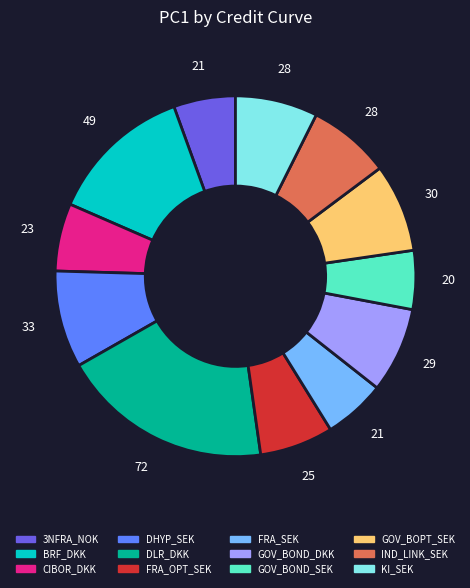

Is it true that CIBOR_DKK is 19% of the pie?

False